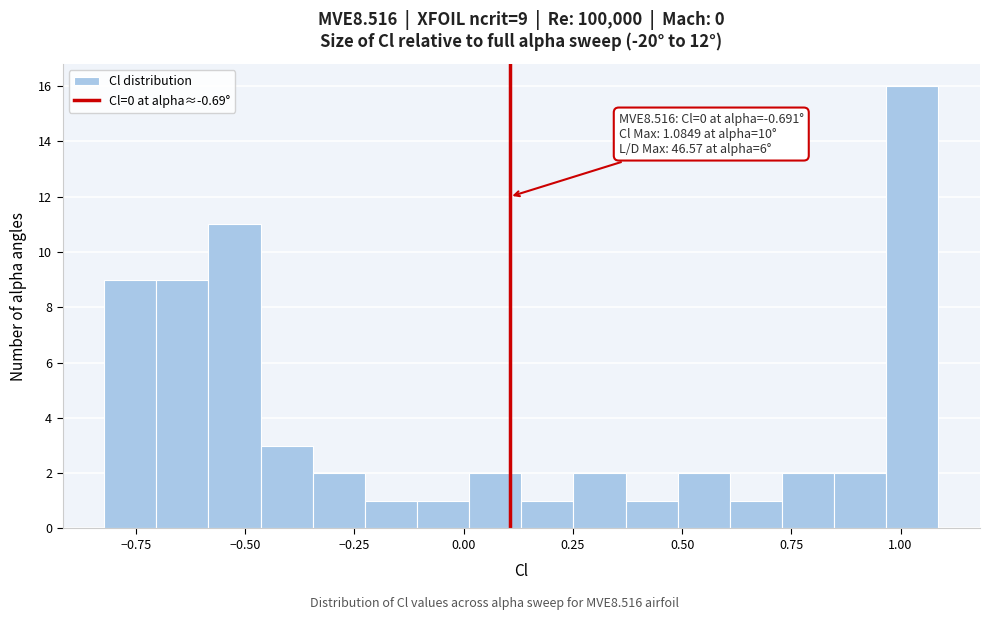

Read against the x-axis, roughly where is the centre of the tallest bar?

1.05